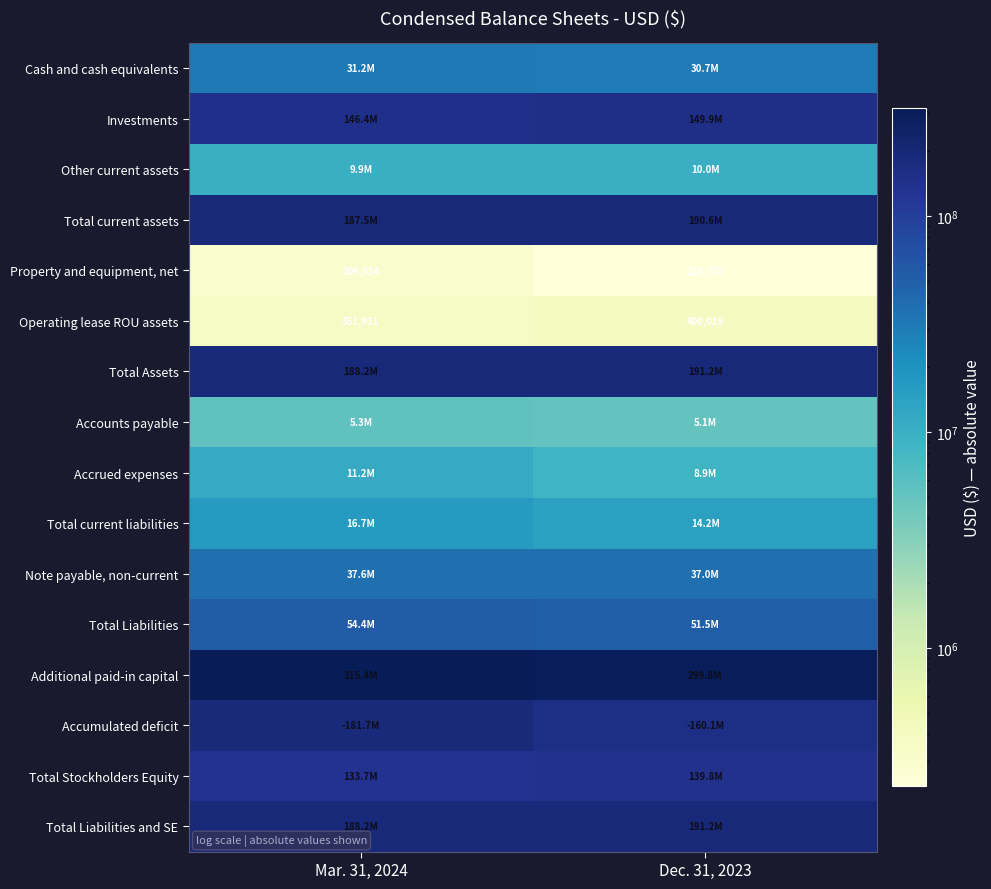

Read the Property and equipment, net value at Mar. 31, 2024.

306024